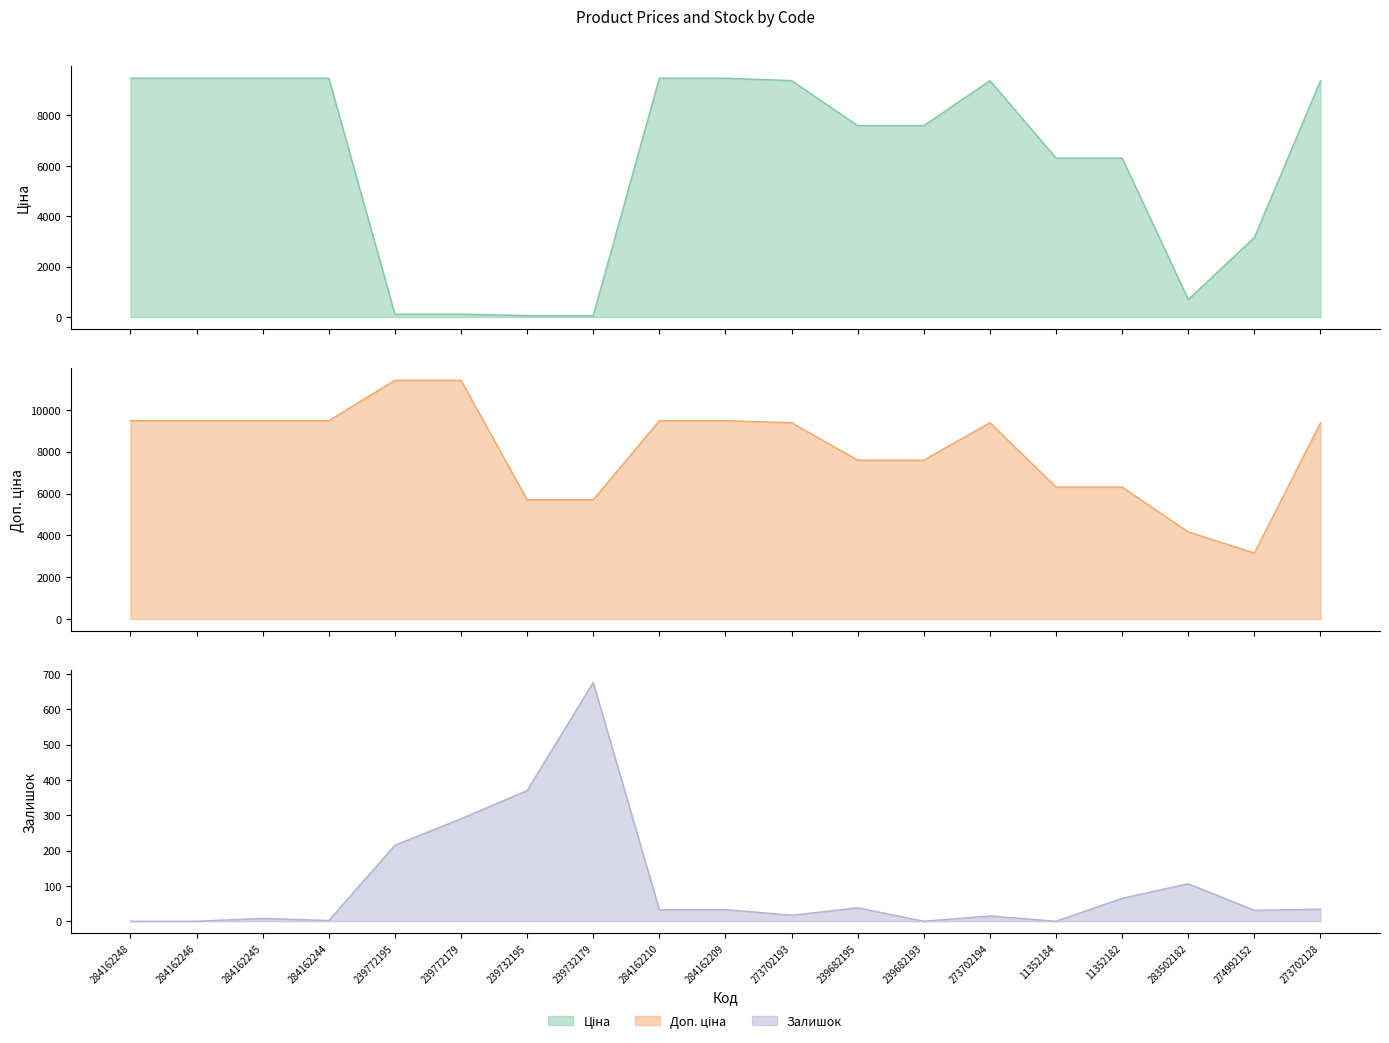

In Залишок, how many points are higher than both neighbors (excluding endpoints)?

6